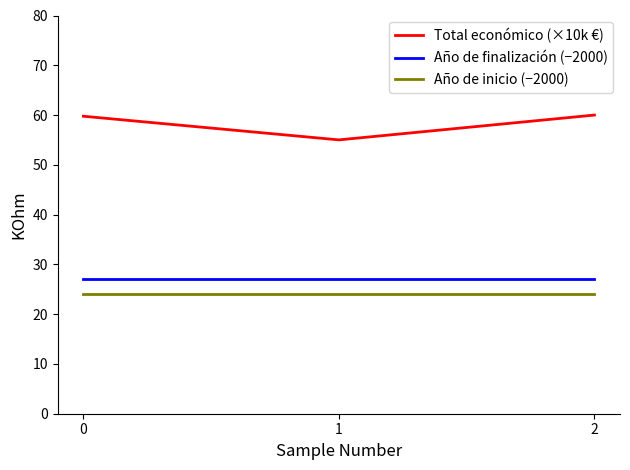

Rank the series by their maximum value, from lowest to highest.

Año de inicio (−2000), Año de finalización (−2000), Total económico (×10k €)